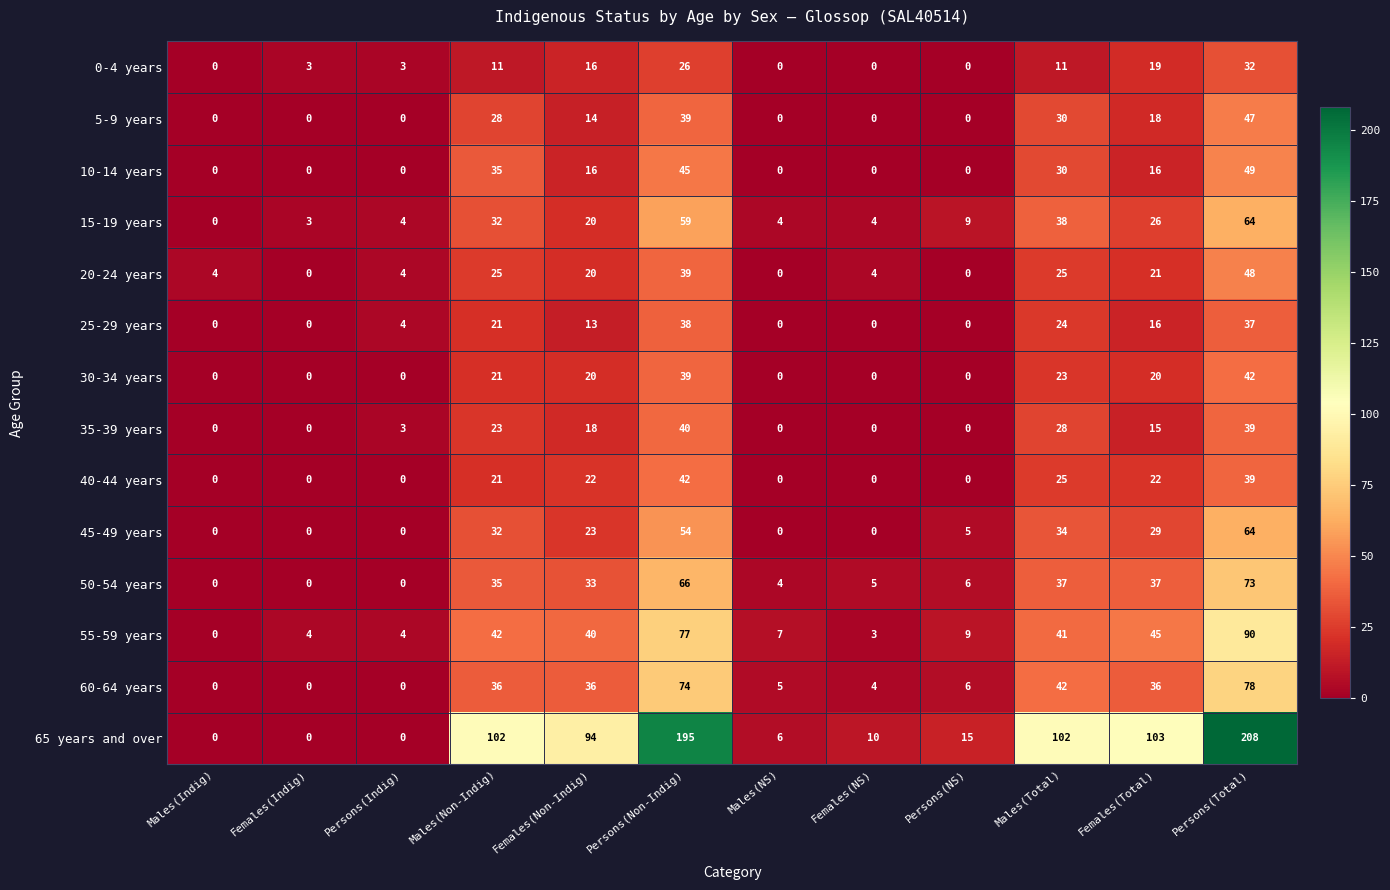

What is the sum of the 45-49 years values at Females(NS) and Females(Total)?

29